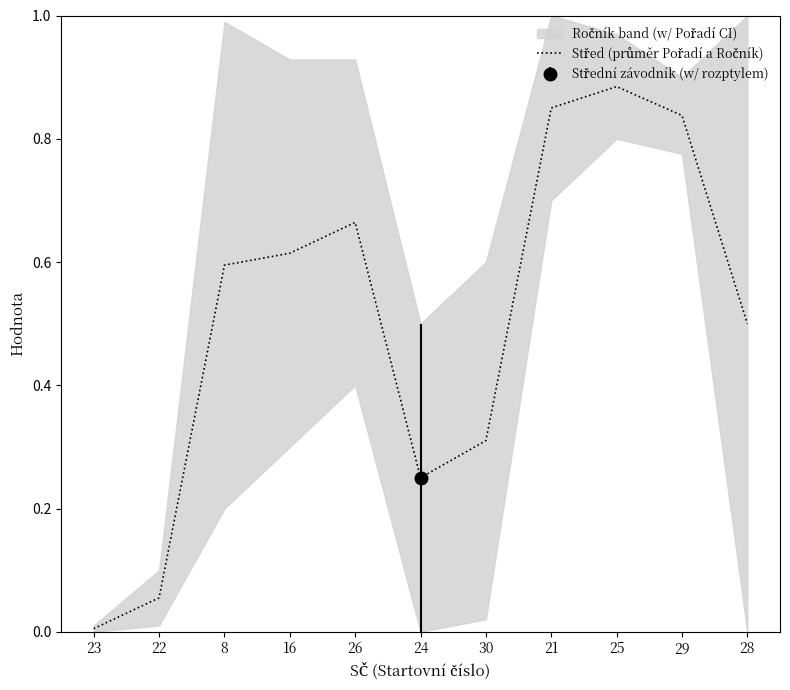

What is the label of the 11th point from the right?

23